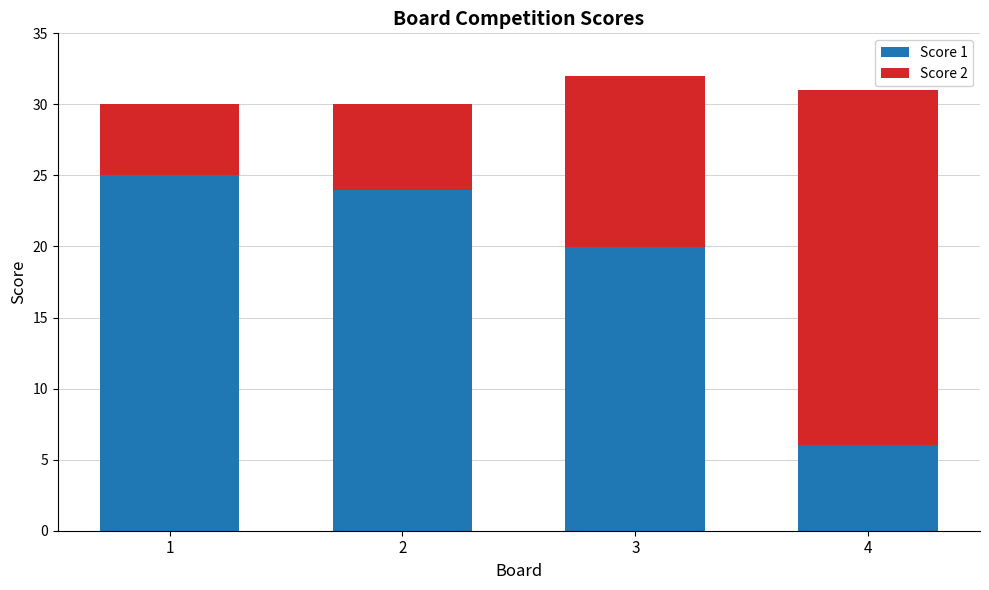

What is the maximum value for Score 1?

25